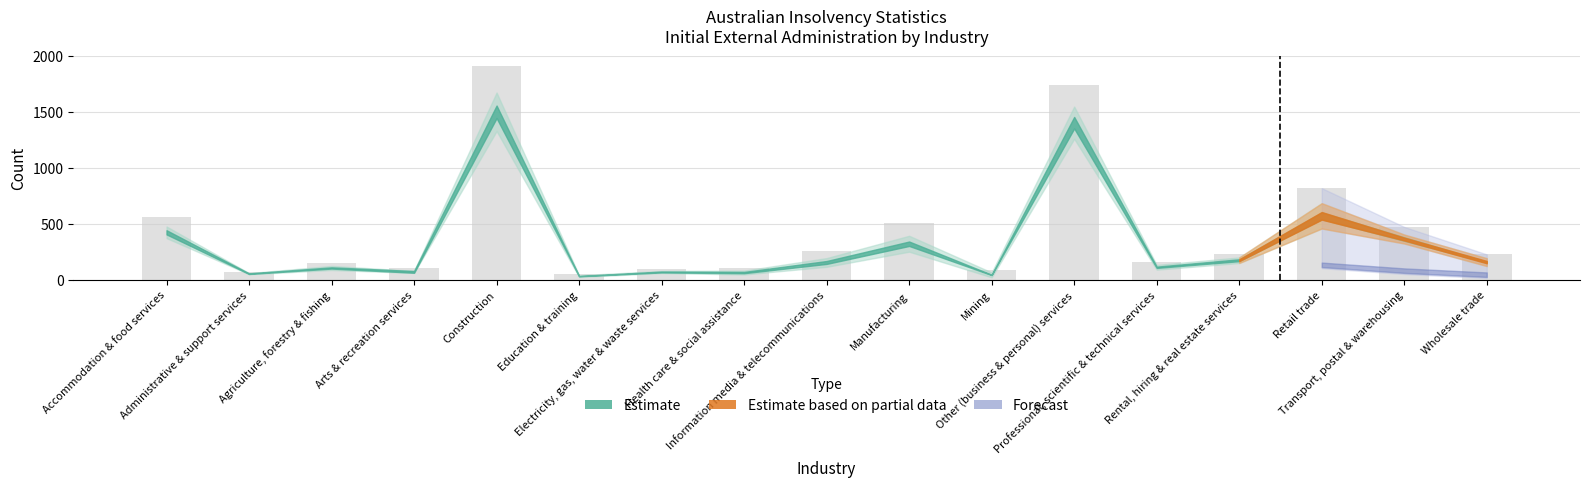

What is the value of the 3rd bar from the left?

147